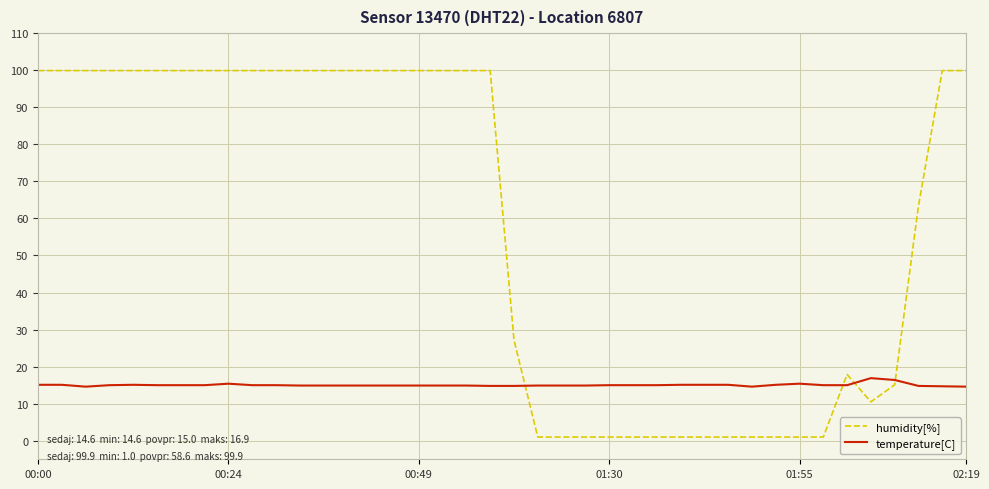

What is the difference between the maximum and minimum values in the humidity[%] series?

98.9